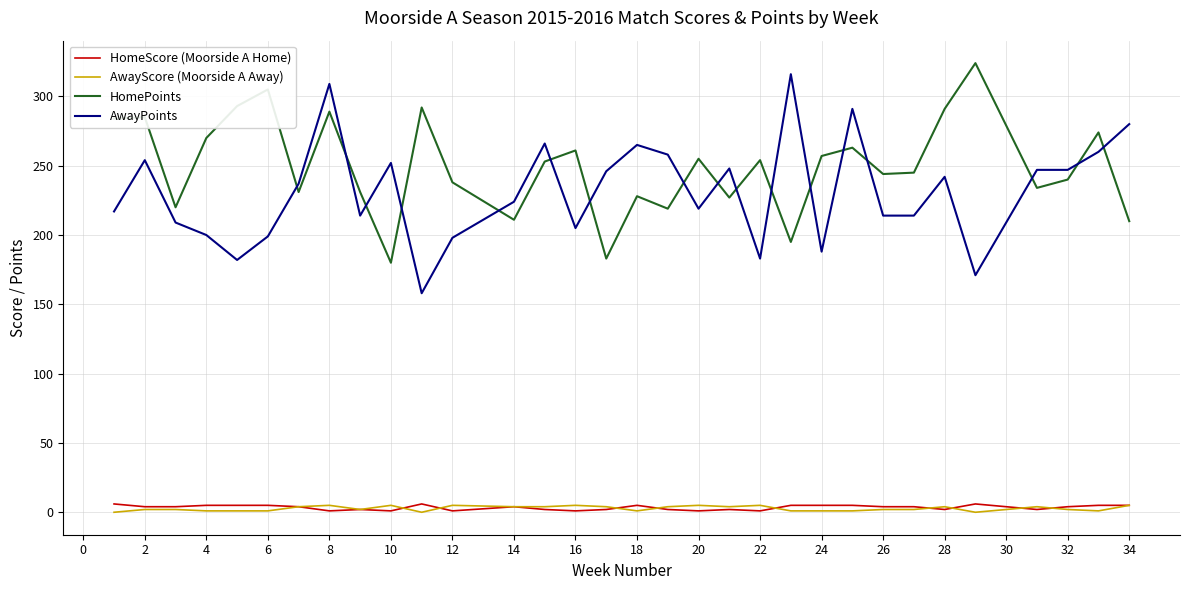

True or false: HomePoints and HomeScore (Moorside A Home) intersect in this chart.

False